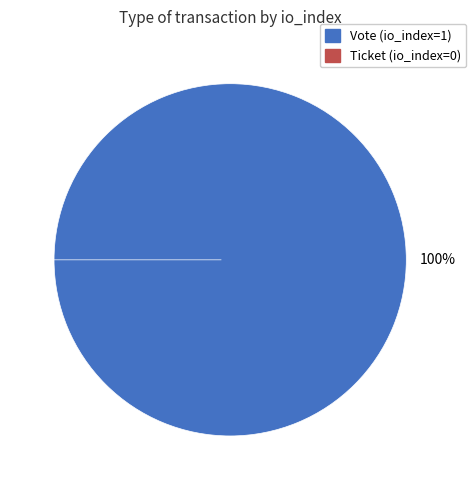

What percentage do Vote (io_index=1) and Ticket (io_index=0) together represent?

100.0%